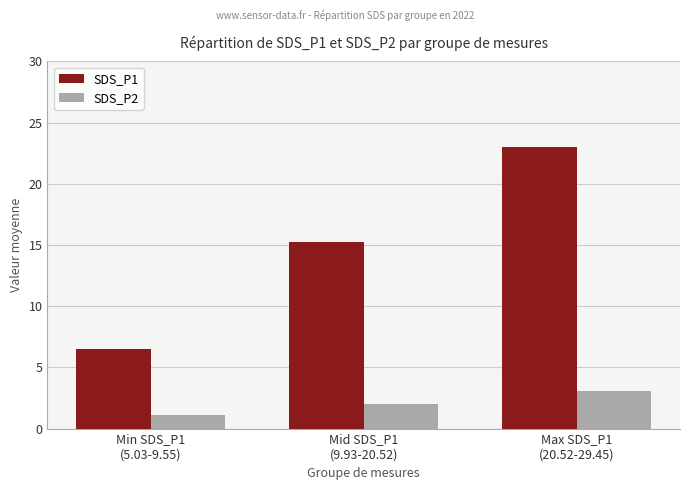

List the series in order of their peak value, lowest first.

SDS_P2, SDS_P1